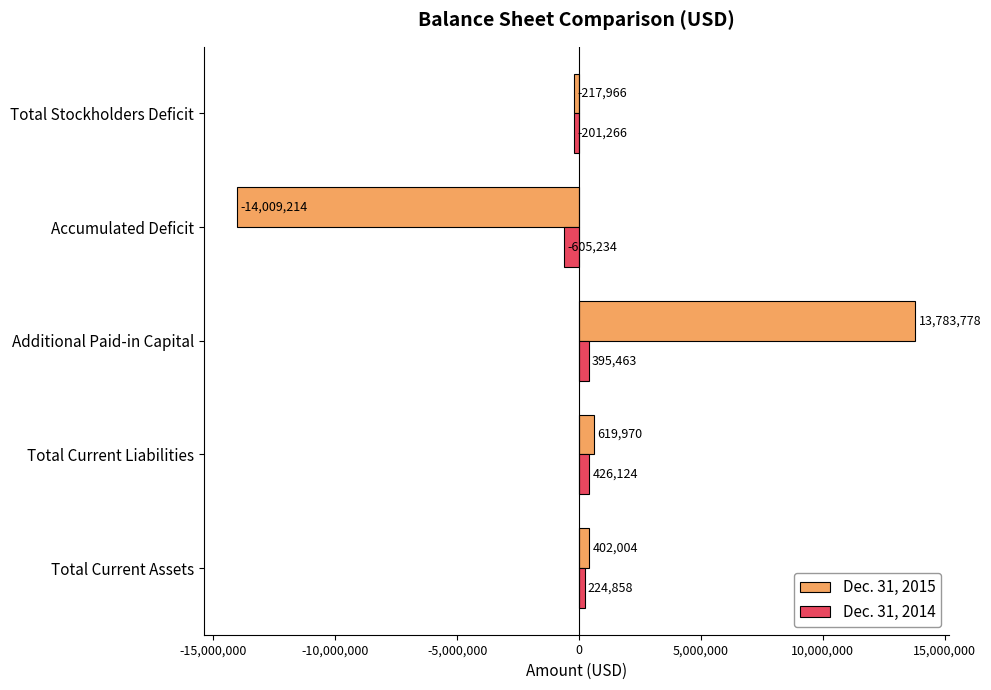

What are all the series names shown in the legend?

Dec. 31, 2015, Dec. 31, 2014